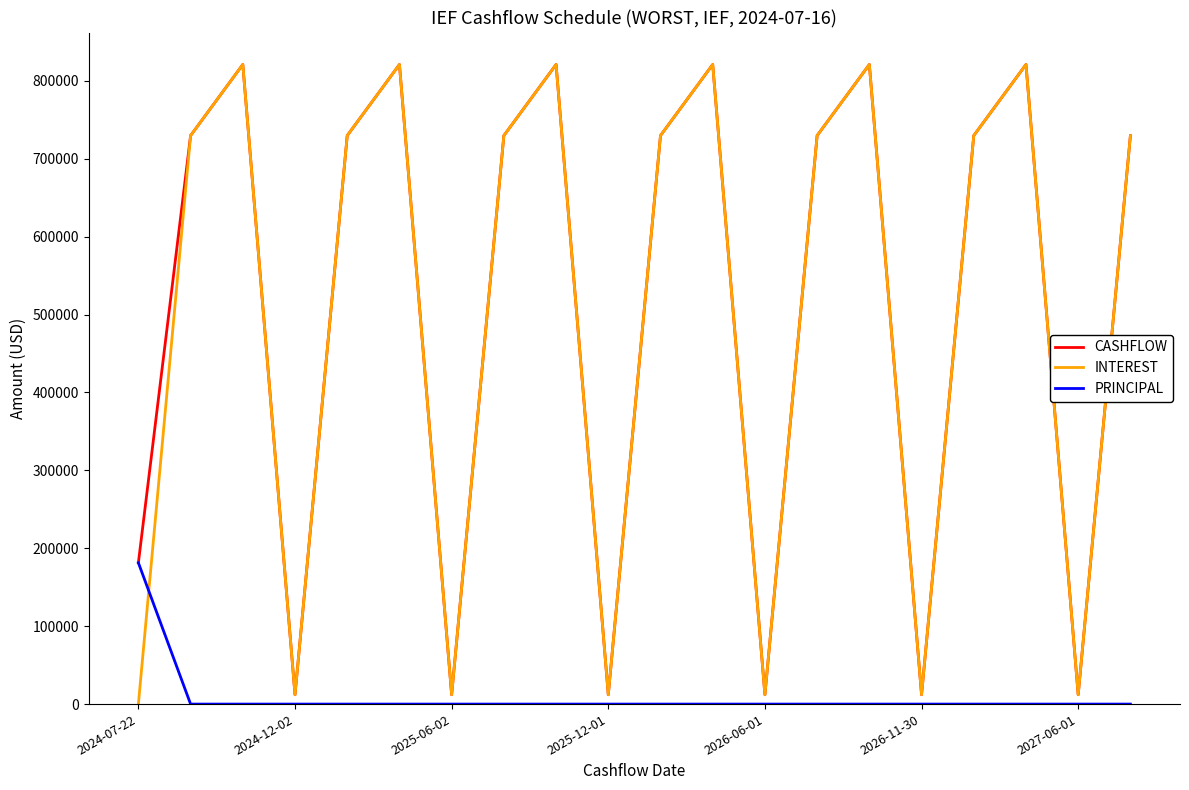

Which series ends up on top after the final intersection of PRINCIPAL and INTEREST?

INTEREST